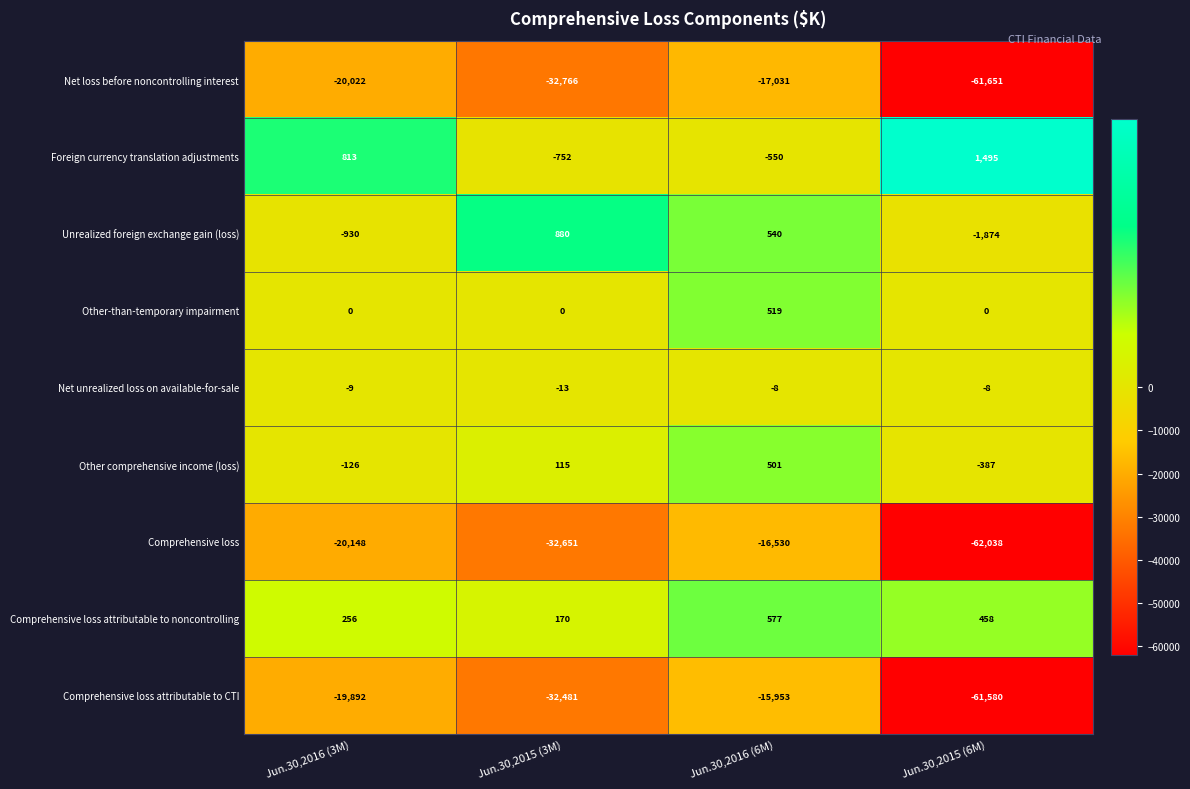

How many data points in Other-than-temporary impairment are above 0?

1